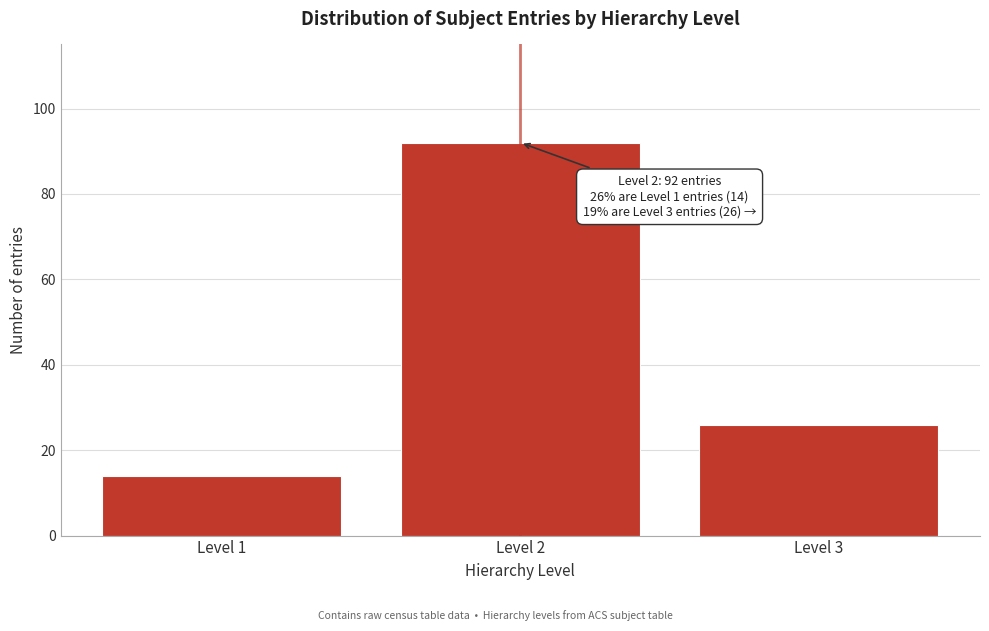

Reading right to left, transcribe all the data shown in this chart.

Level 3=26	Level 2=92	Level 1=14